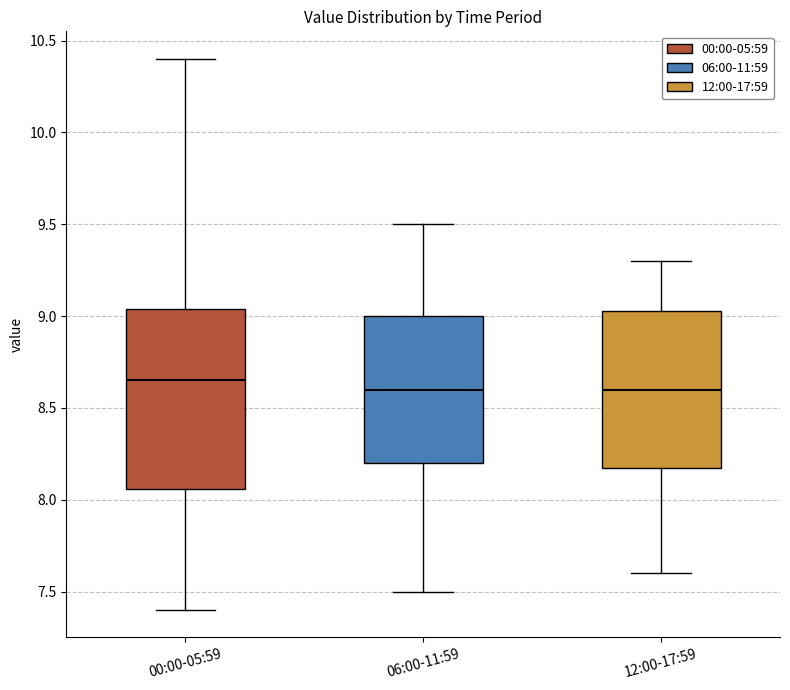

Reading left to right, read every box against the y-axis: the position of its median line, the range the box covers, and the ends of its whiskers. The values are not printed on the chart, so give them approximately, as read against the axis.

00:00-05:59: median 8.65, box 8.05 to 9.05, whiskers 7.40 to 10.40
06:00-11:59: median 8.60, box 8.20 to 9.00, whiskers 7.50 to 9.50
12:00-17:59: median 8.60, box 8.20 to 9.05, whiskers 7.60 to 9.30